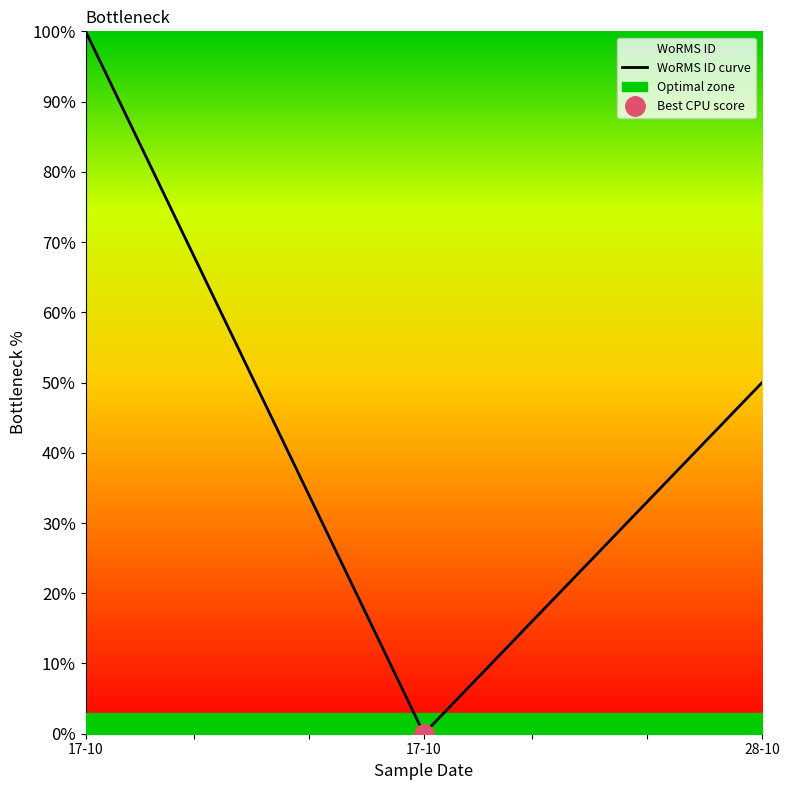

Is it true that the value at 17-10 is 100?

True